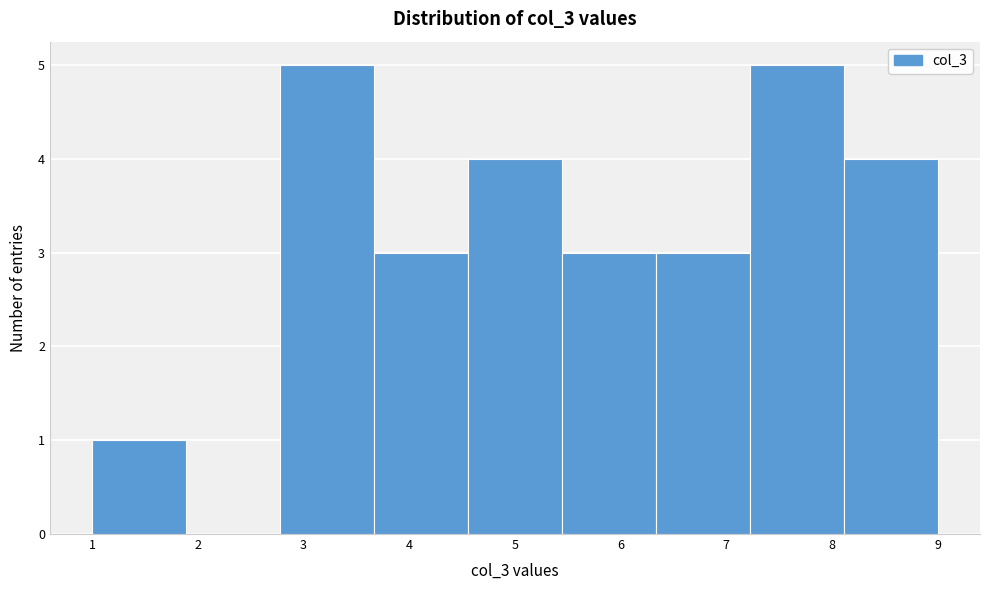

Reading left to right, transcribe this chart: for each bar, give the range it covers on the x-axis and its height. Neither the bar edges nor the heights are printed on the chart, so give them approximately, as read against the axes.

1.0 to 1.9: 1
1.9 to 2.8: 0
2.8 to 3.7: 5
3.7 to 4.6: 3
4.6 to 5.4: 4
5.4 to 6.3: 3
6.3 to 7.2: 3
7.2 to 8.1: 5
8.1 to 9.0: 4